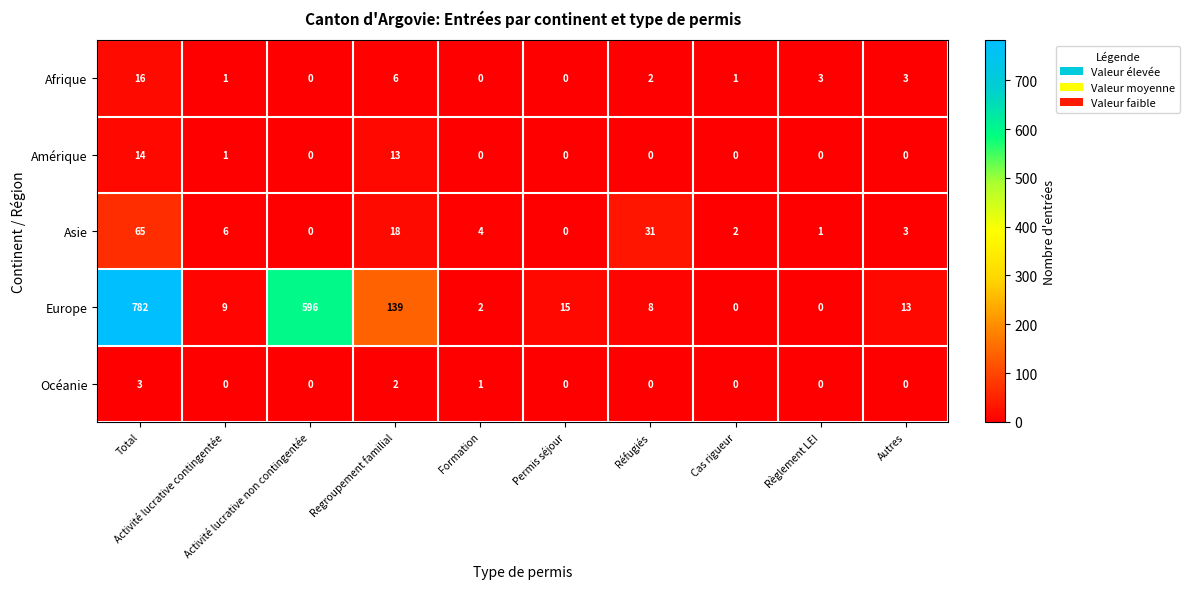

At which category is the sum across all series the highest?

Total